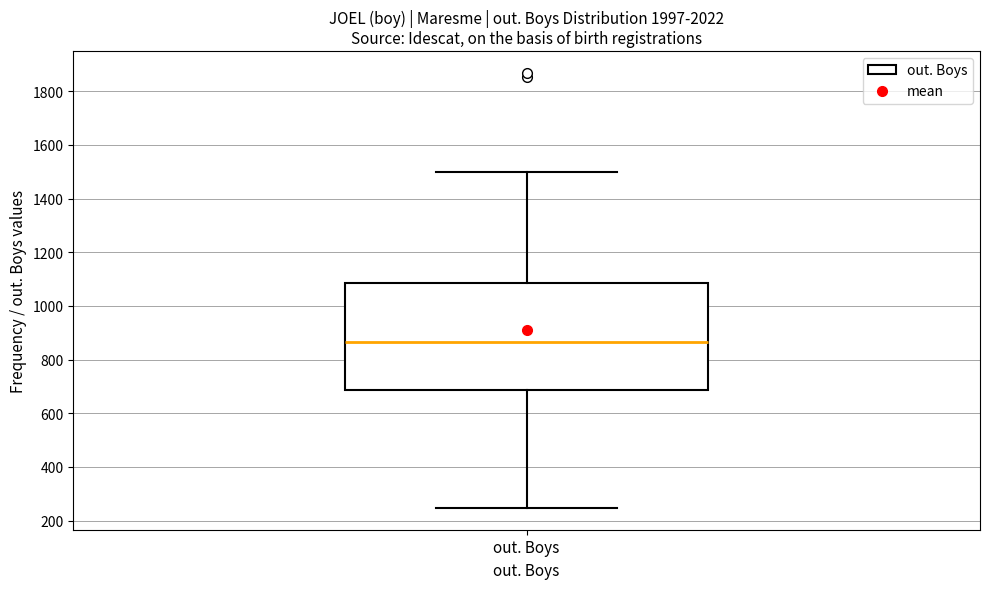

Transcribe this box plot: give where the median line is, the range the box spans, and where the two whiskers end, as read against the y-axis. The values are not printed on the chart, so give them approximately, as read against the axis.

median 860, box 680 to 1080, whiskers 240 to 1500